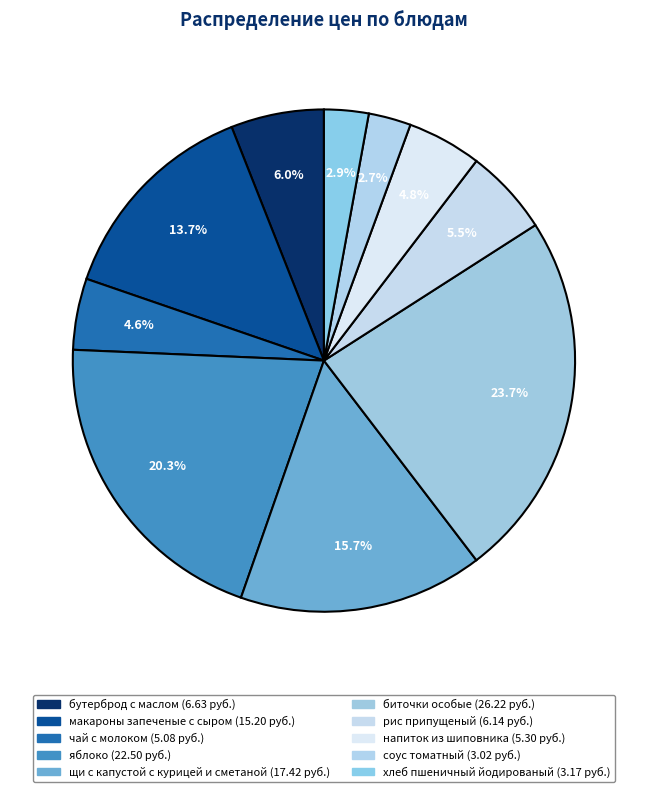

Count the number of slices in the pie.

10